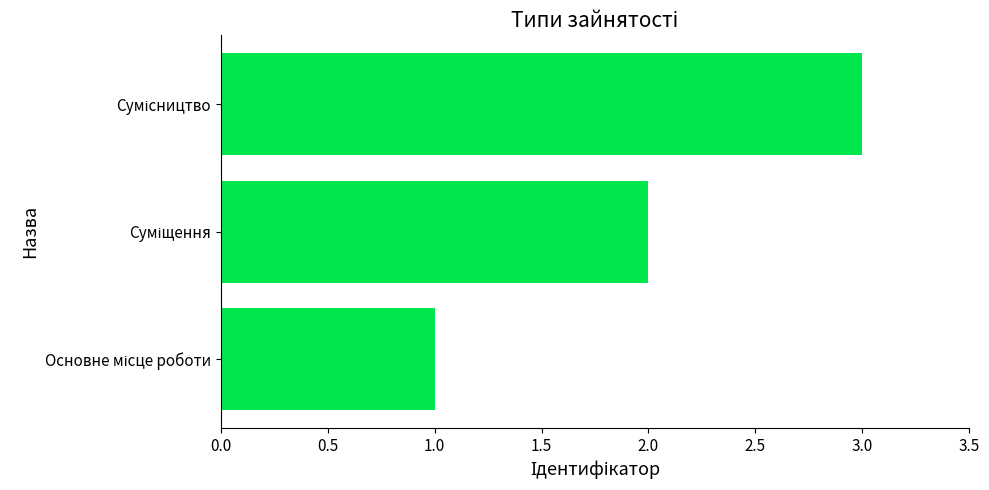

Count the number of categories in the chart.

3